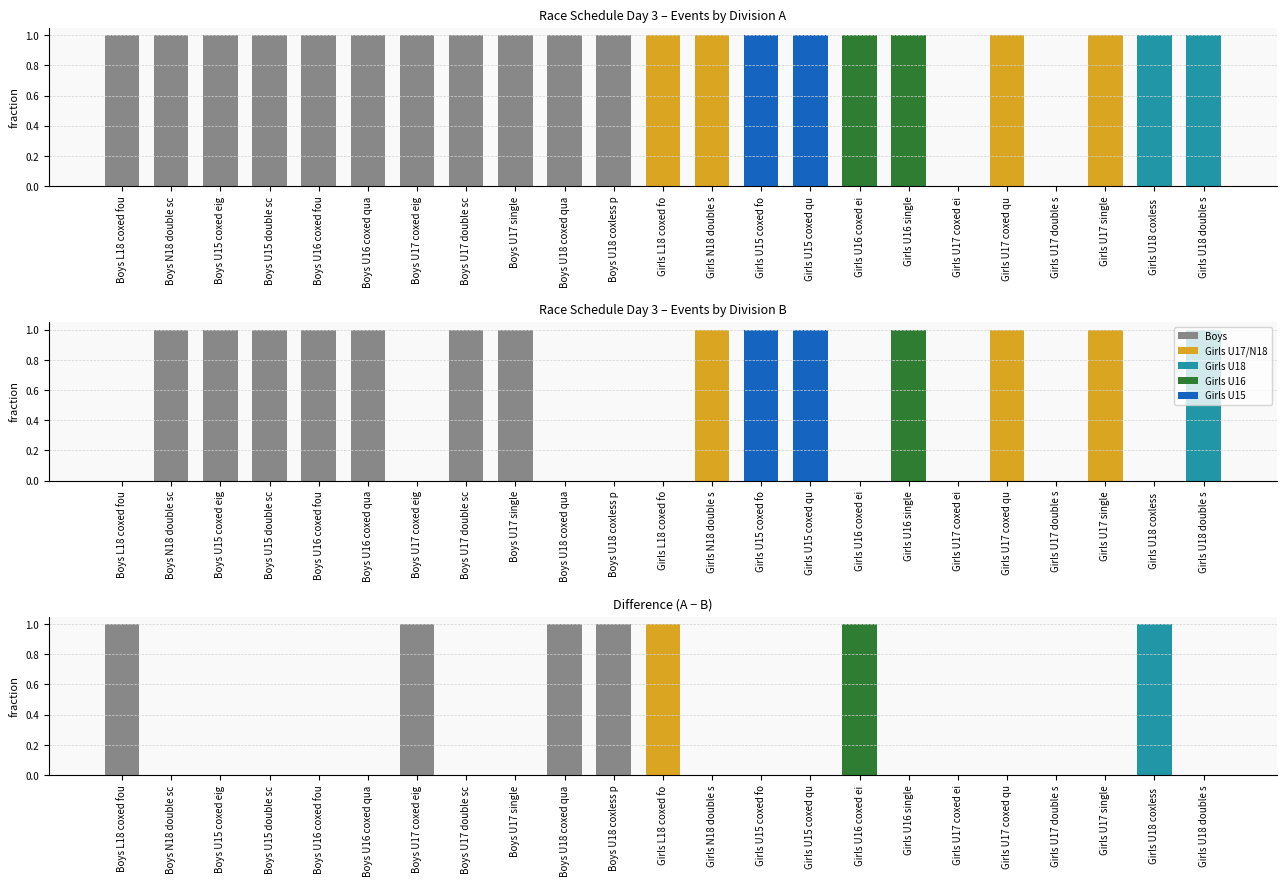

Which series has the widest spread of values?

Division A